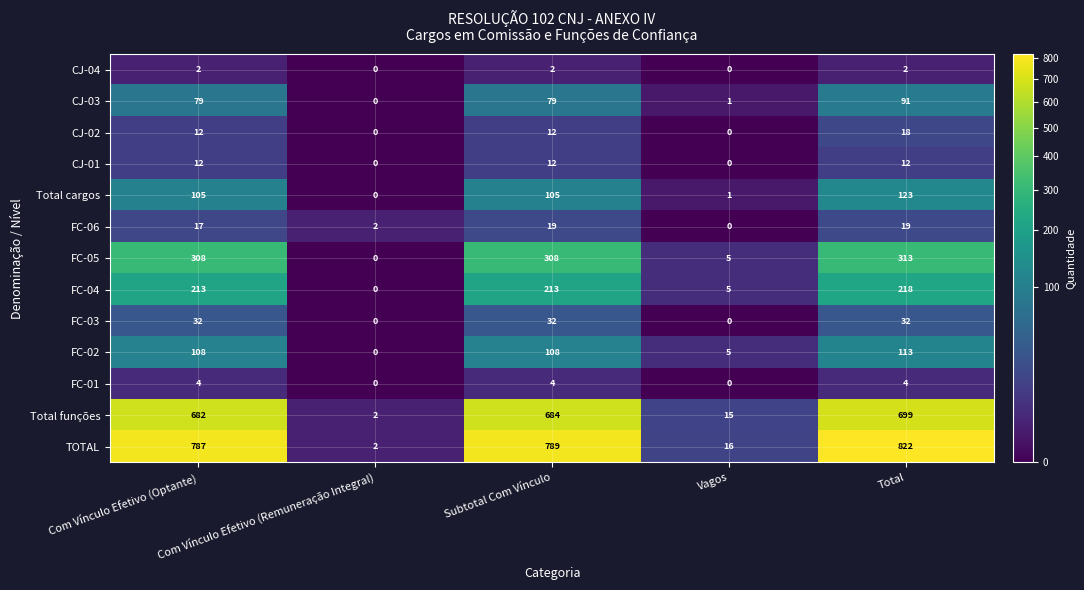

Which series has the largest total across all categories?

TOTAL